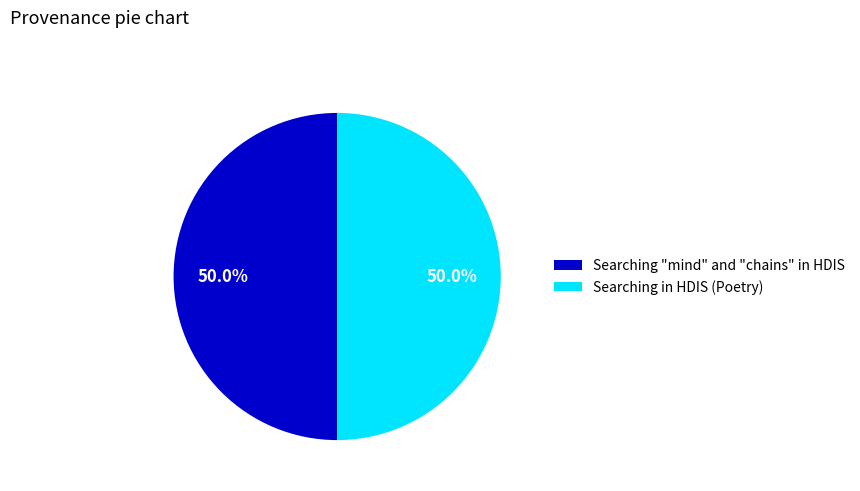

How much of the chart is everything except Searching "mind" and "chains" in HDIS?

50.0%